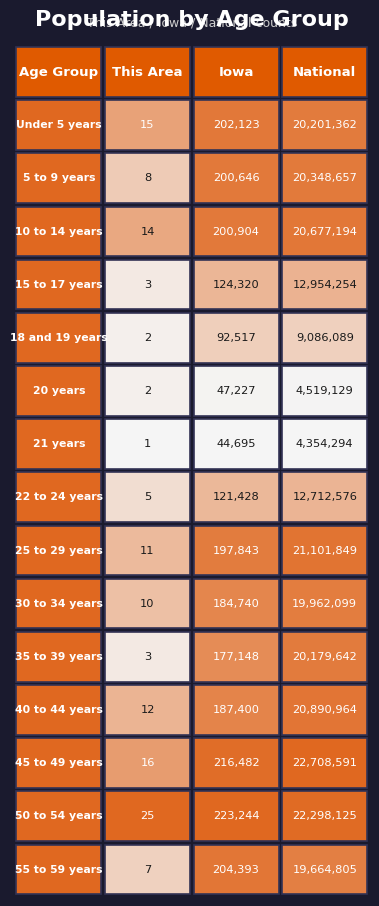

Between 0 and 1, which is larger?

1